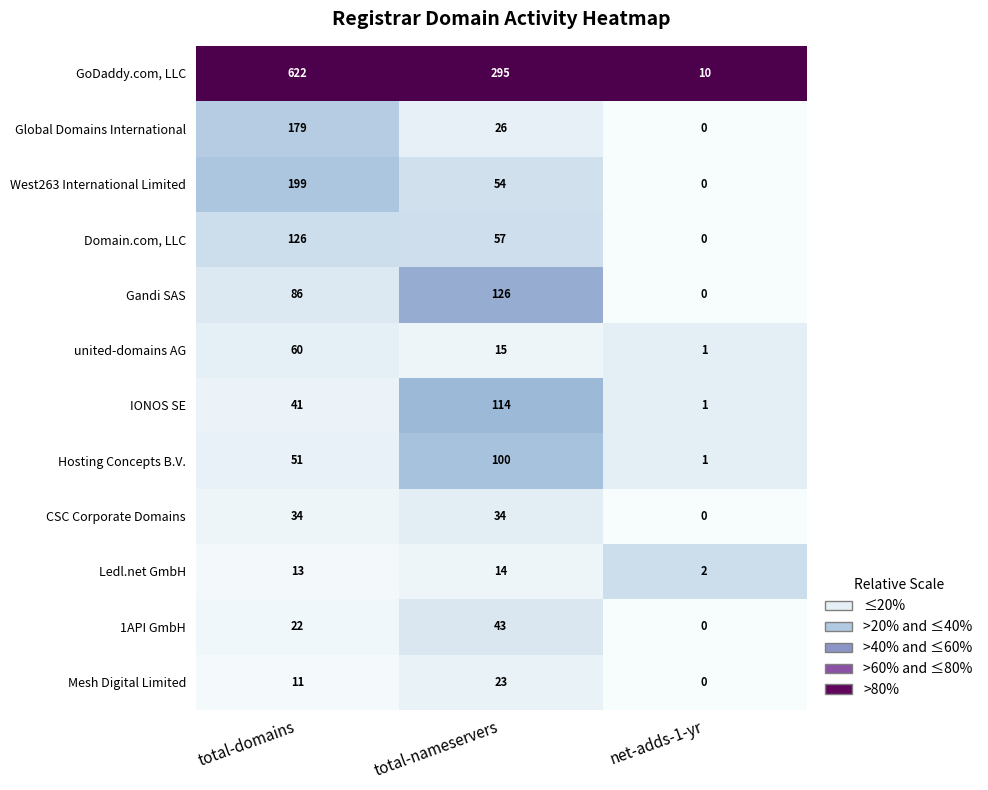

Between total-domains and total-nameservers, which series saw the biggest shift?

GoDaddy.com, LLC